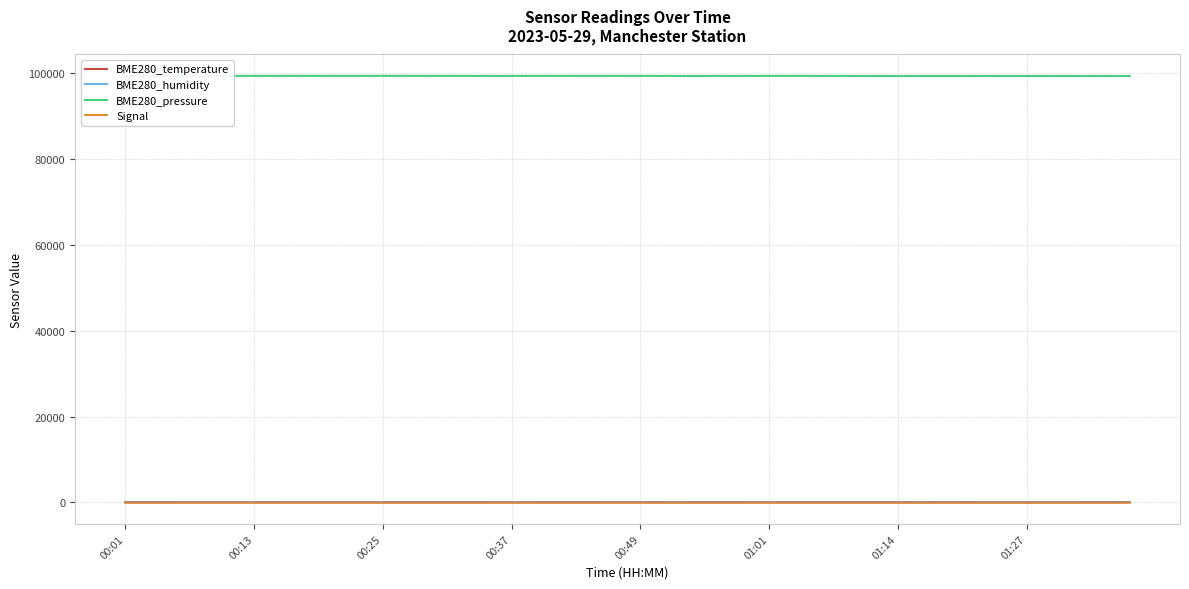

True or false: Signal and BME280_pressure cross at least once.

False